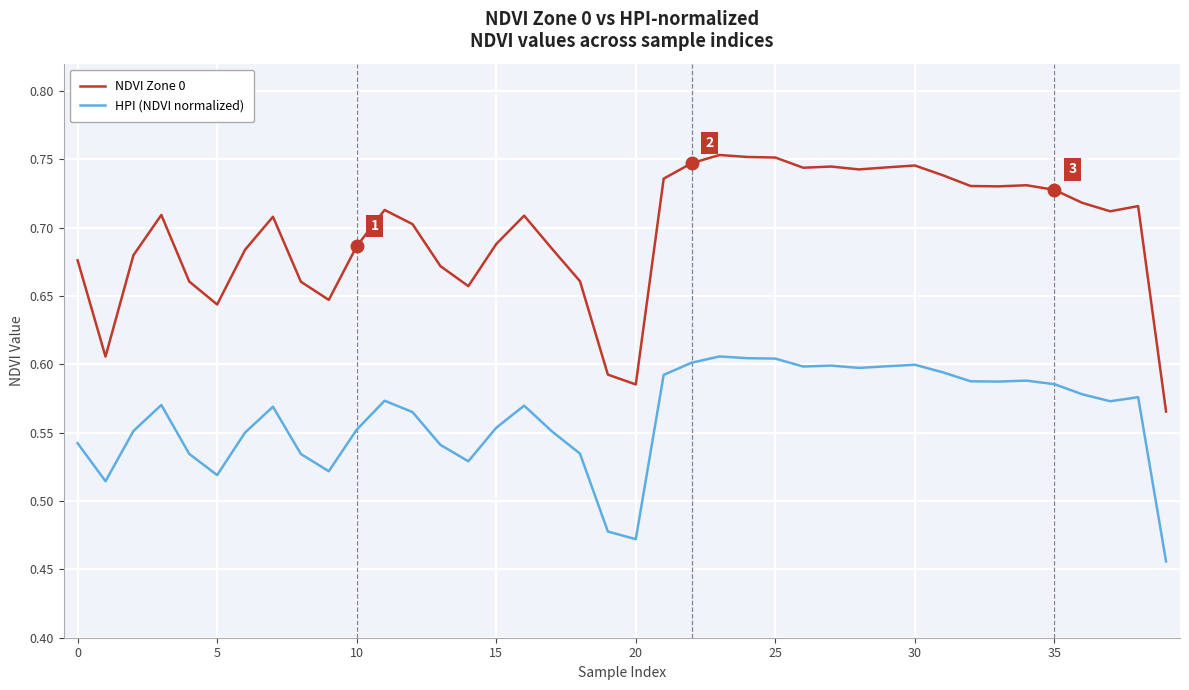

What are all the series names shown in the legend?

NDVI Zone 0, HPI (NDVI normalized)